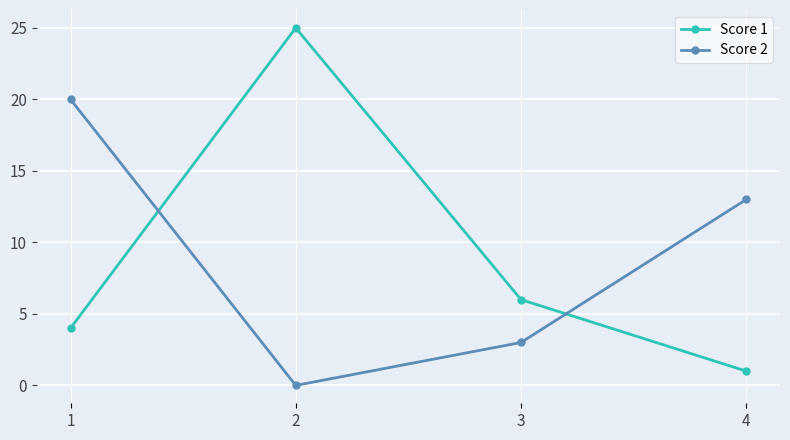

Does the chart display data point markers on the line(s)?

Yes